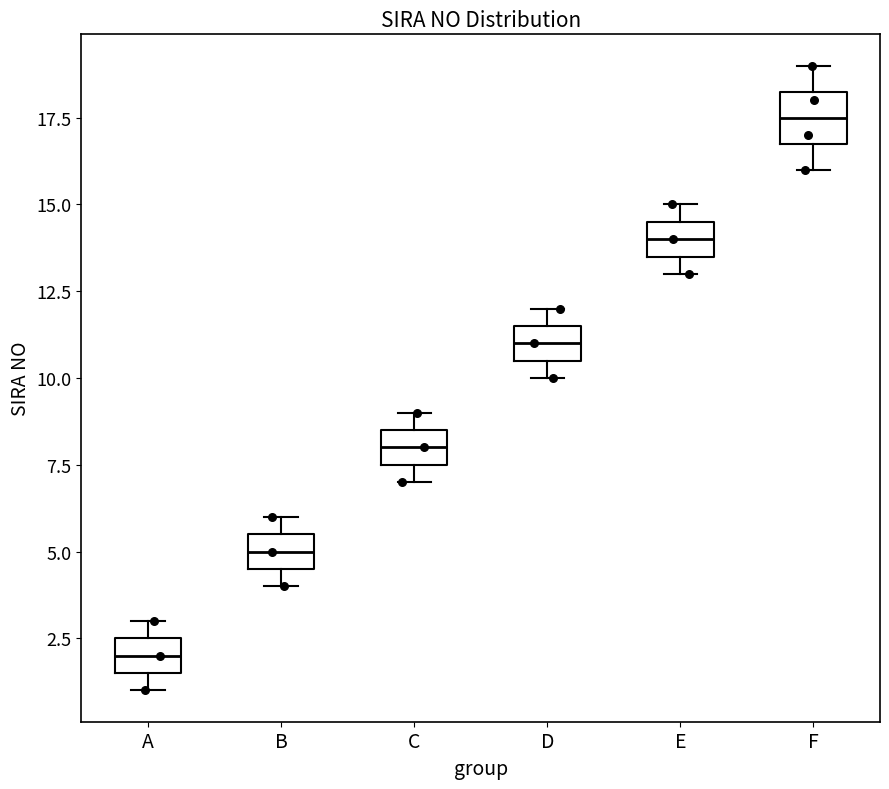

Reading left to right, transcribe this box plot: for each box, give where its median line is, the range the box spans, and where its two whiskers end, as read against the y-axis. The values are not printed on the chart, so give them approximately, as read against the axis.

A: median 2.0, box 1.5 to 2.5, whiskers 1.0 to 3.0
B: median 5.0, box 4.5 to 5.5, whiskers 4.0 to 6.0
C: median 8.0, box 7.5 to 8.5, whiskers 7.0 to 9.0
D: median 11.0, box 10.5 to 11.5, whiskers 10.0 to 12.0
E: median 14.0, box 13.5 to 14.5, whiskers 13.0 to 15.0
F: median 17.5, box 17.0 to 18.5, whiskers 16.0 to 19.0